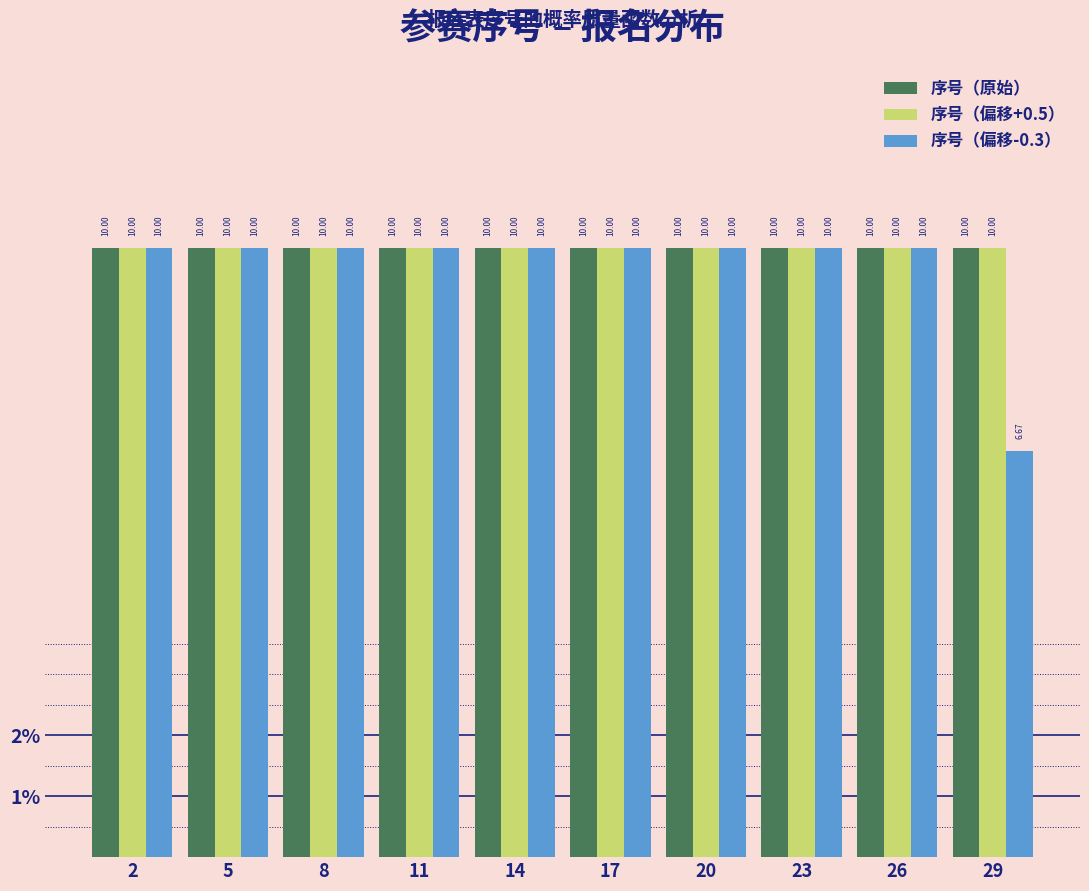

Are the bars grouped side by side (vs. stacked)?

Yes